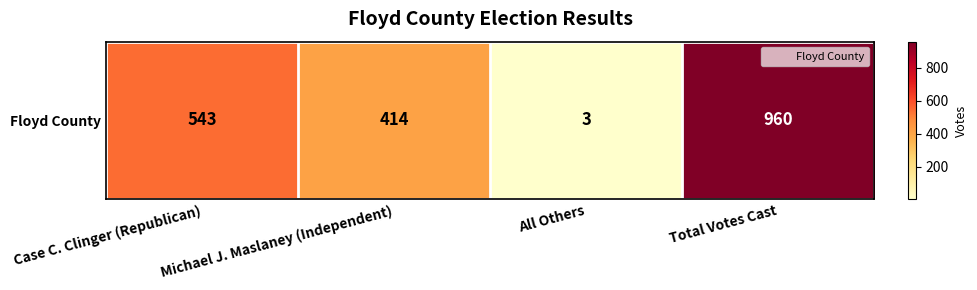

What is the difference between the second highest and second lowest values?

129